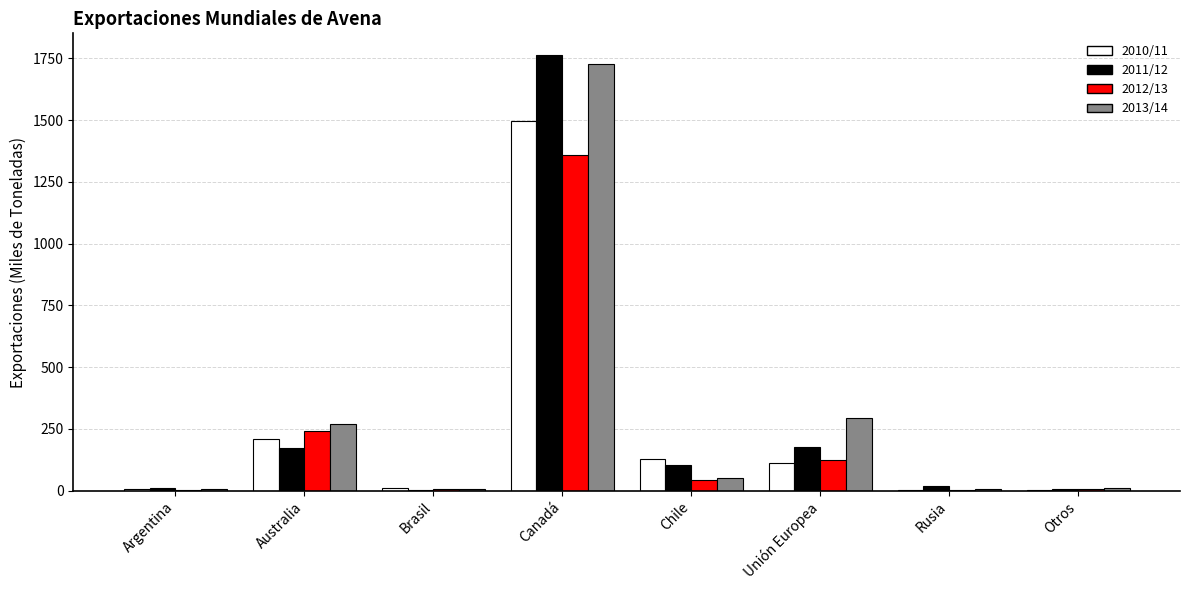

At which category does the chart reach its peak across all series?

Canadá